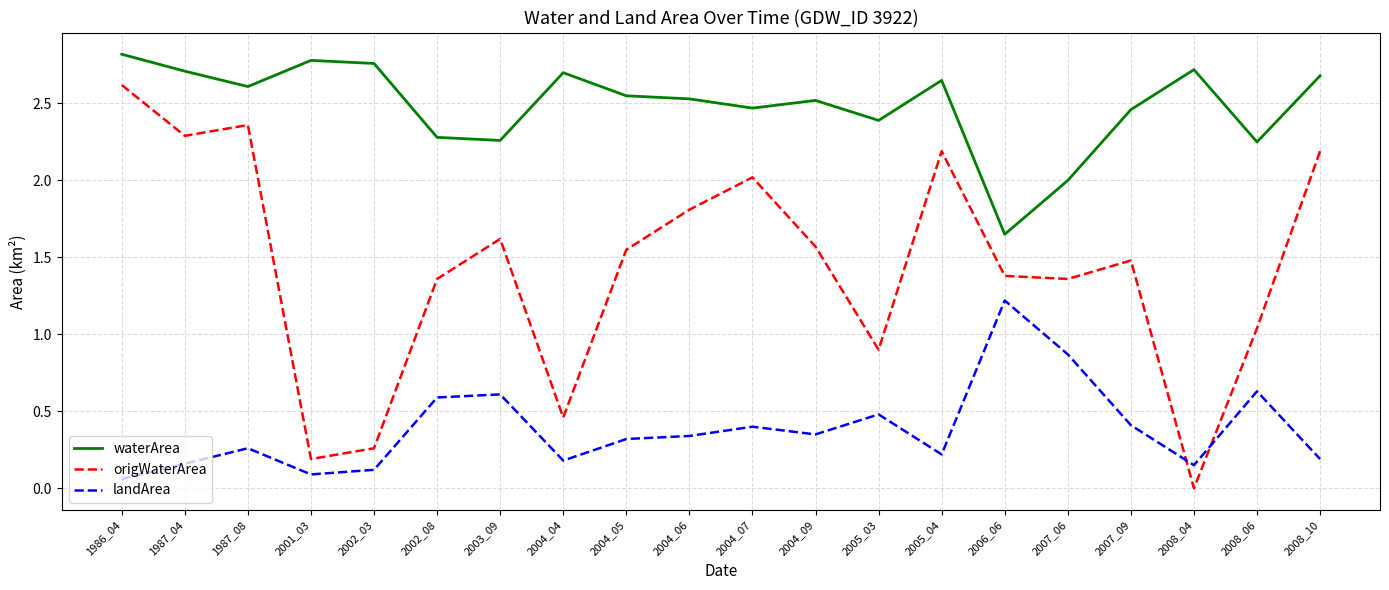

Where is the first local maximum for landArea?

1987_08